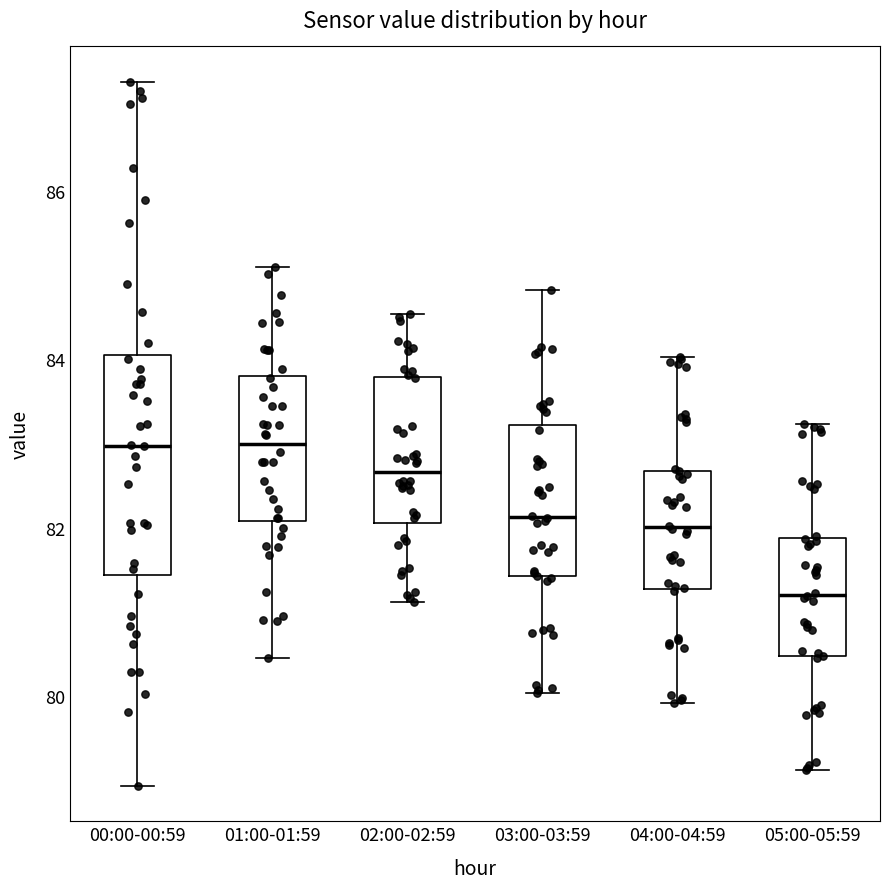

Which box's median line is the lowest?

05:00-05:59